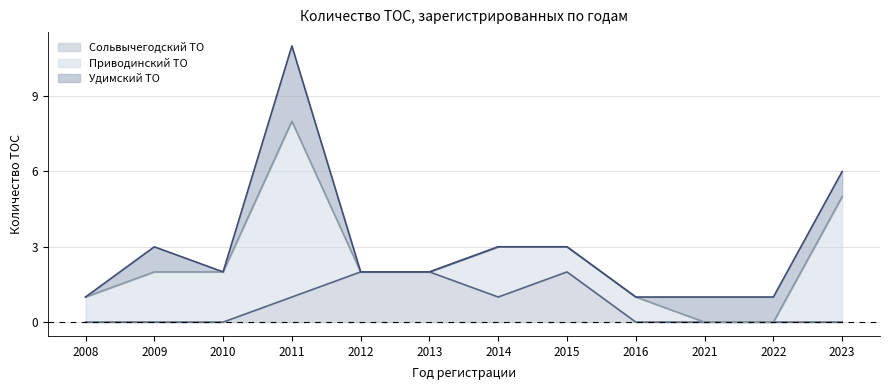

List the labels in order of Приводинский ТО value, largest first.

2011, 2023, 2009, 2010, 2014, 2008, 2015, 2016, 2012, 2013, 2021, 2022